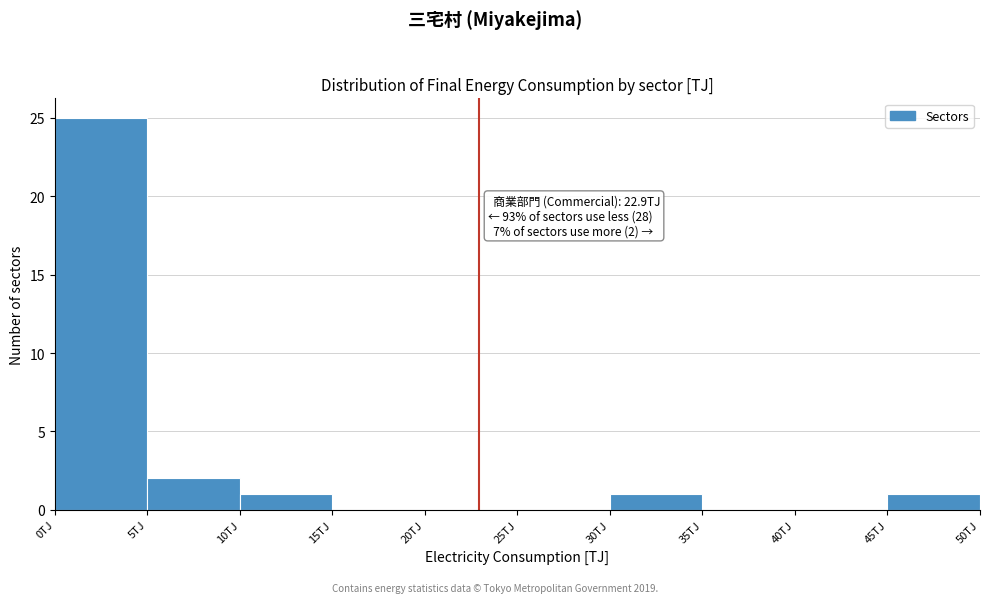

Over which range of the x-axis is the bar tallest?

0 to 5